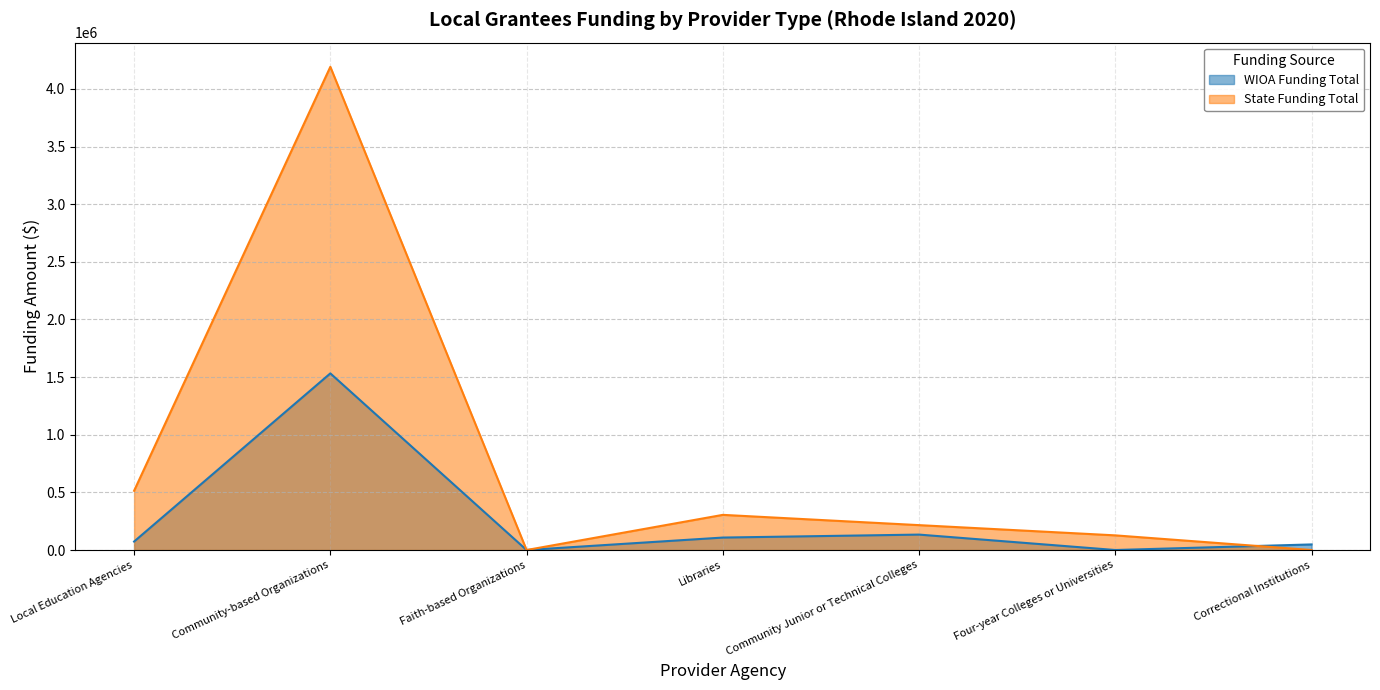

Where is the first local maximum for State Funding Total?

Community-based Organizations